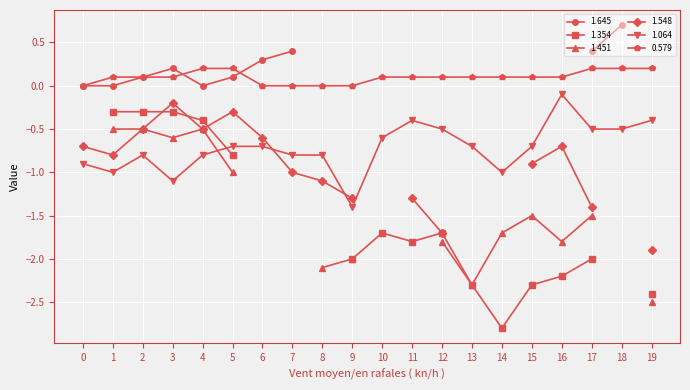

Where is the first local maximum for 1.064?

2